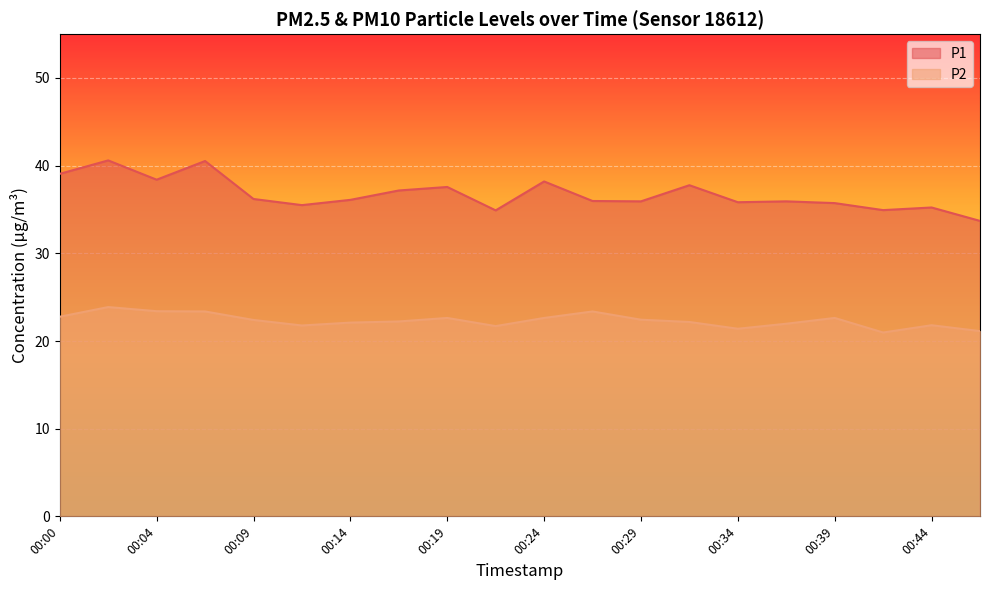

At which category does P2 reach its first local peak?

00:02